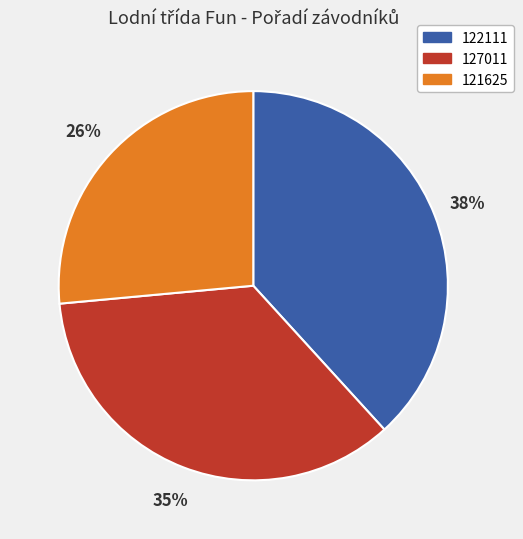

Combined, do 127011 and 122111 account for over 50%?

Yes